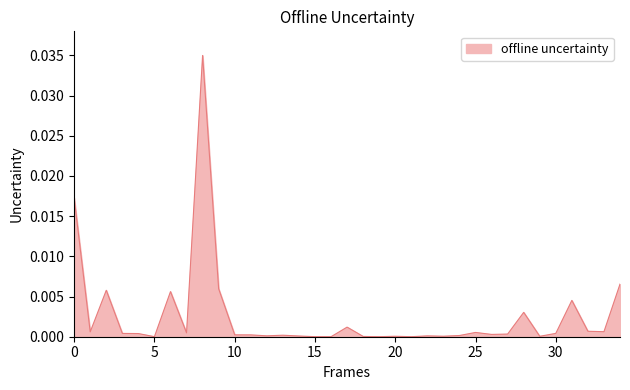

Is this an area chart (filled region under the line)?

Yes